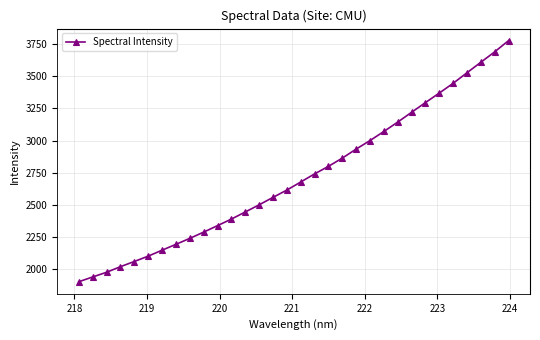

What is the greatest value displayed?

3778.2